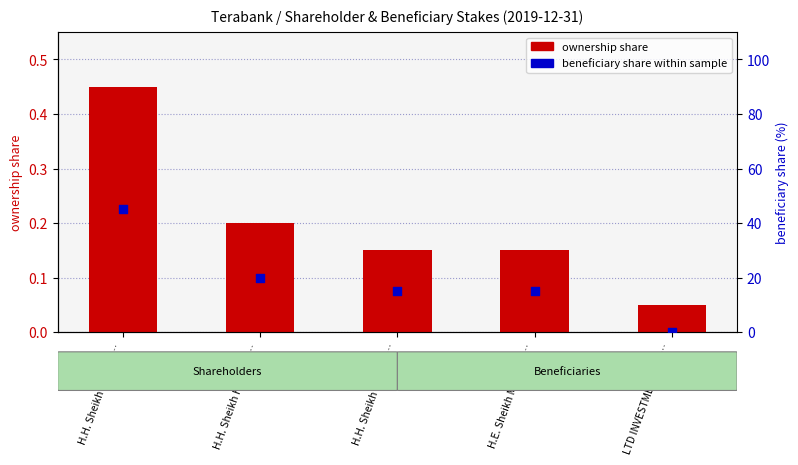

At which category is the sum across all series the highest?

H.H. Sheikh Nahaya…